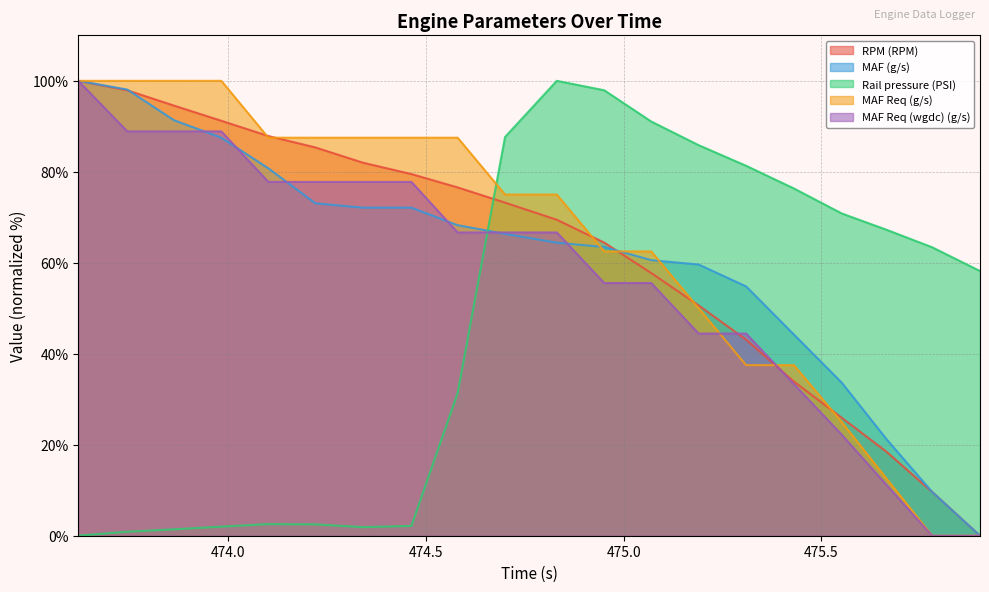

Which label corresponds to the smallest value in the chart?

475.902